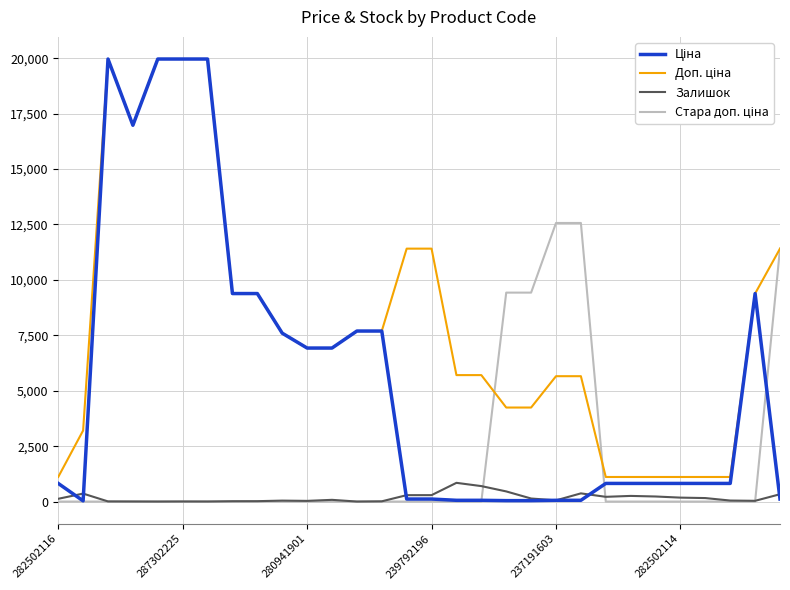

What is the maximum value shown in the chart?

19964.2